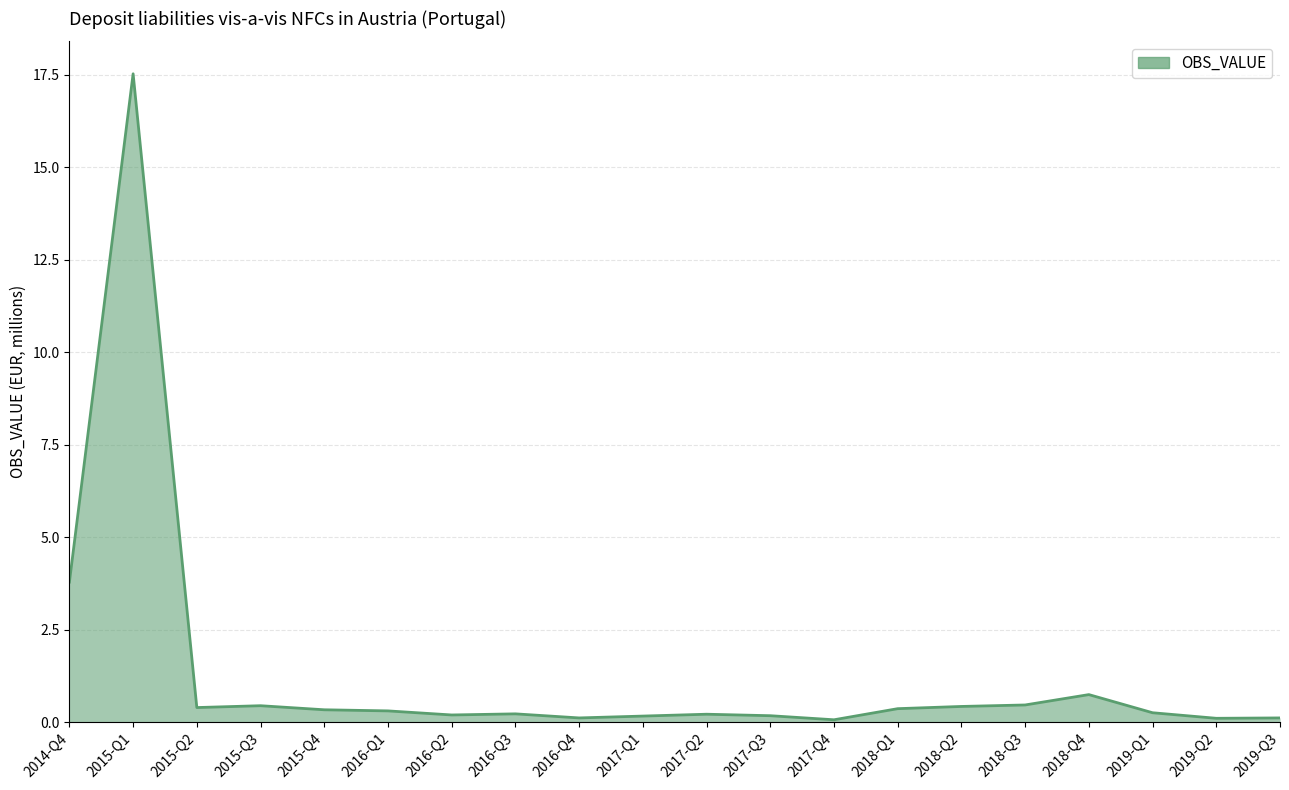

The chart shows a value of 0.2 at 2016-Q2. True or false?

True